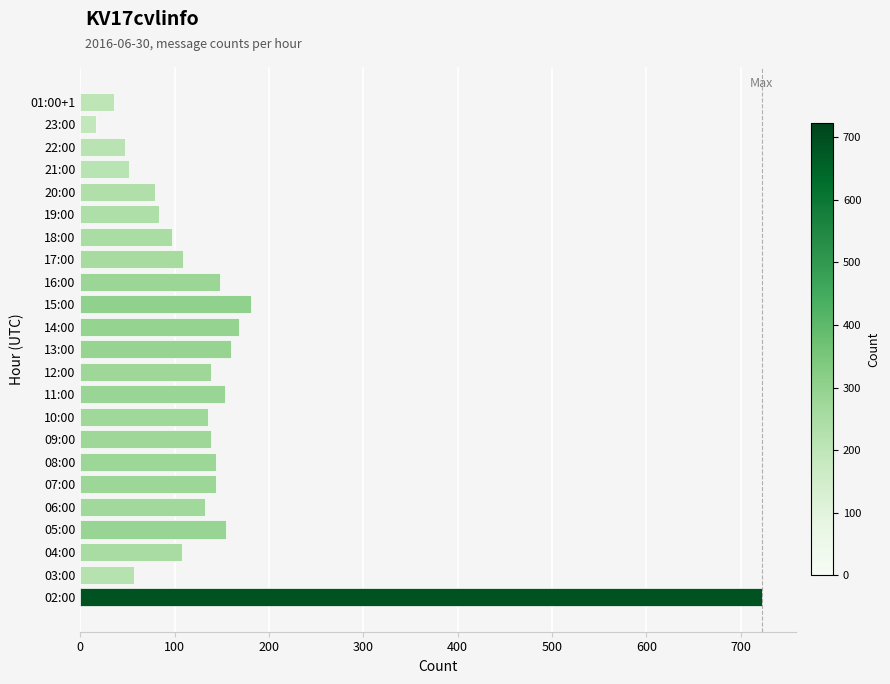

The value at 07:00 is 144. True or false?

True